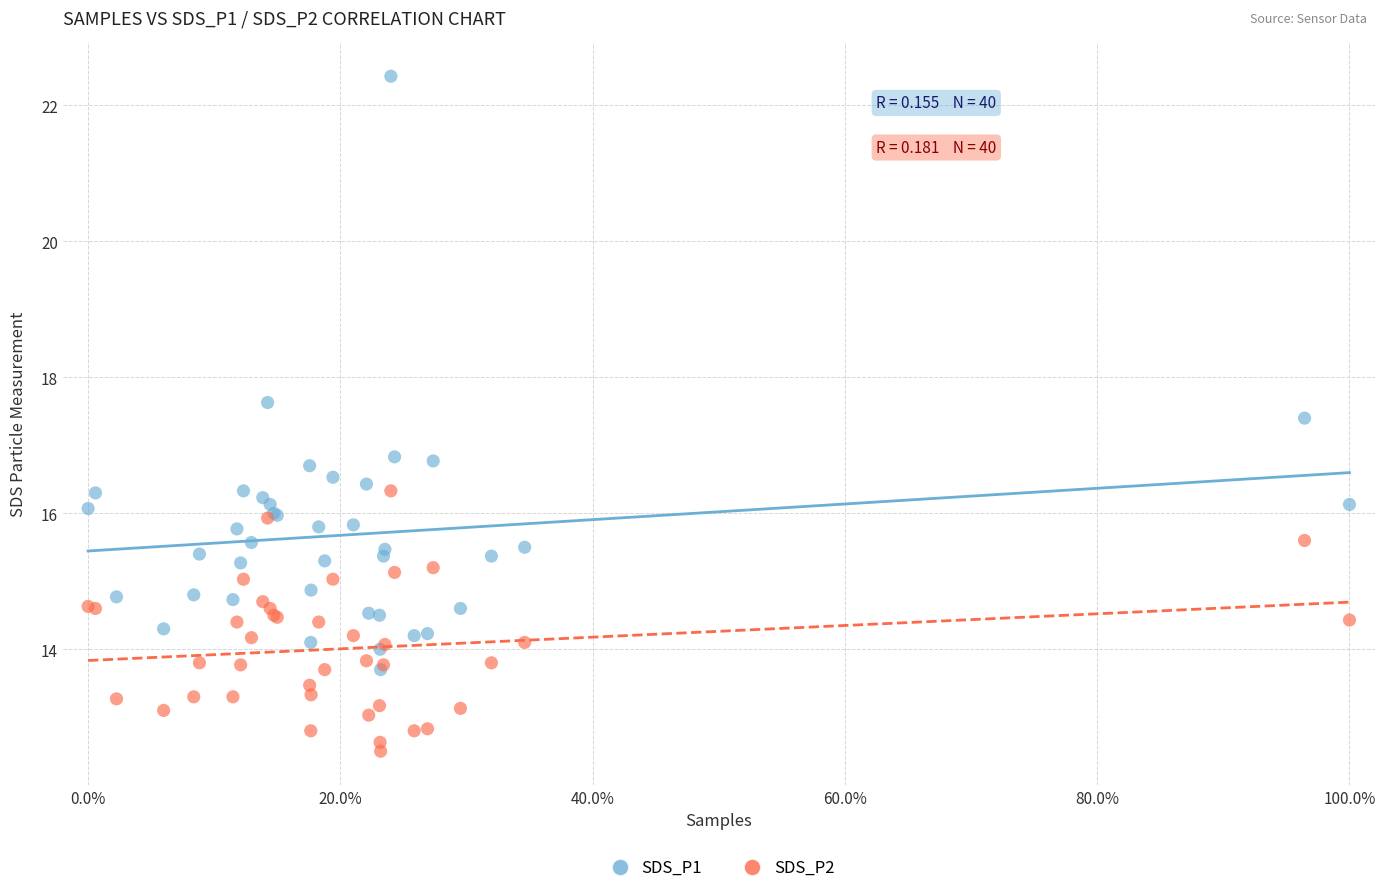

Which series contains the lowest Y value?

SDS_P2